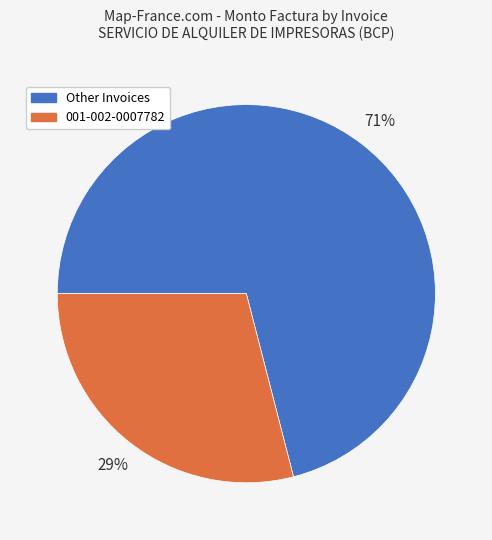

To the nearest percent, what is the combined percentage of Other Invoices and 001-002-0007782?

100%